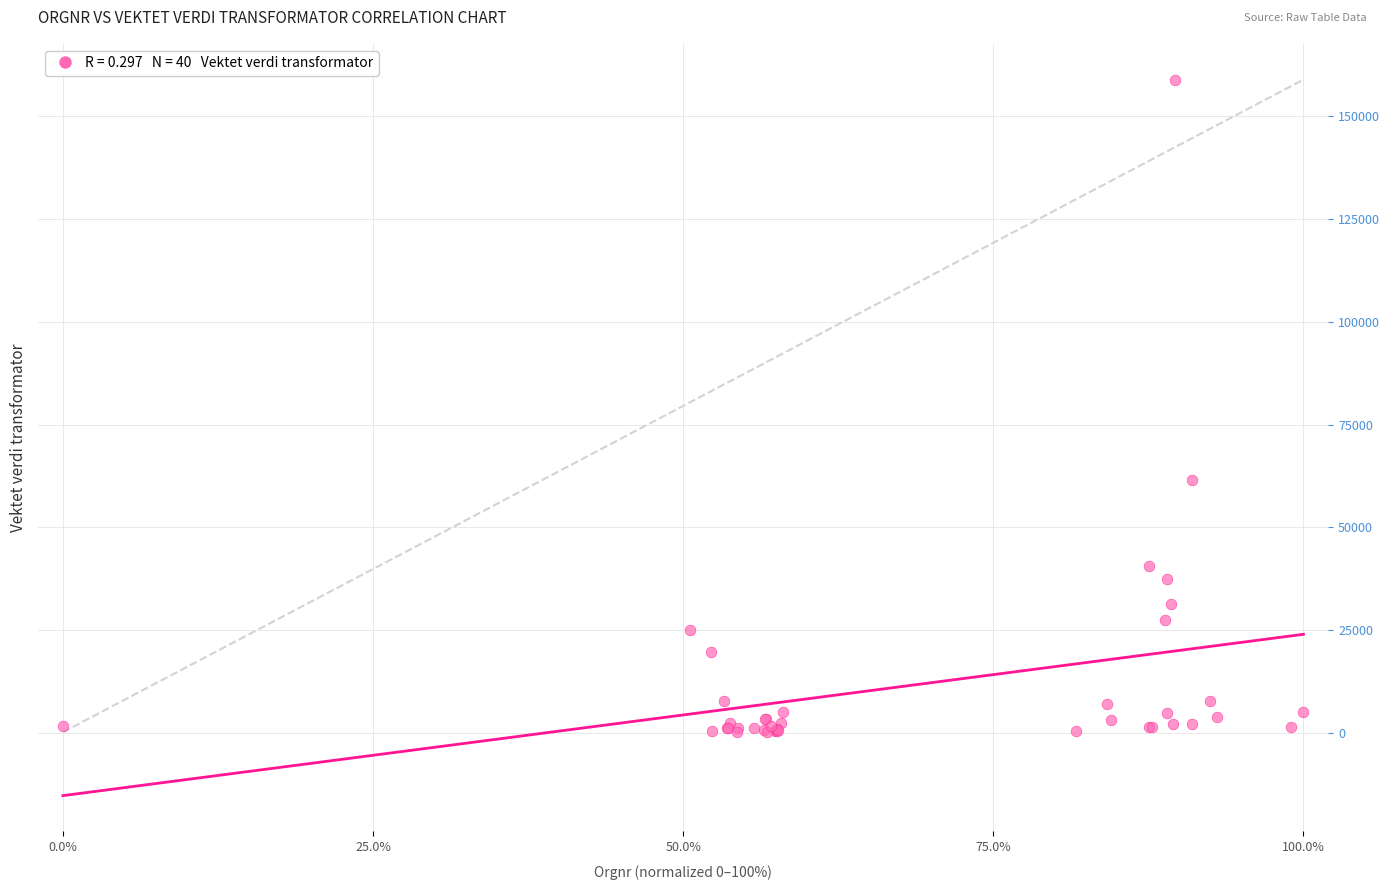

What Y value in the scatter plot is closest to 79564?

61473.0